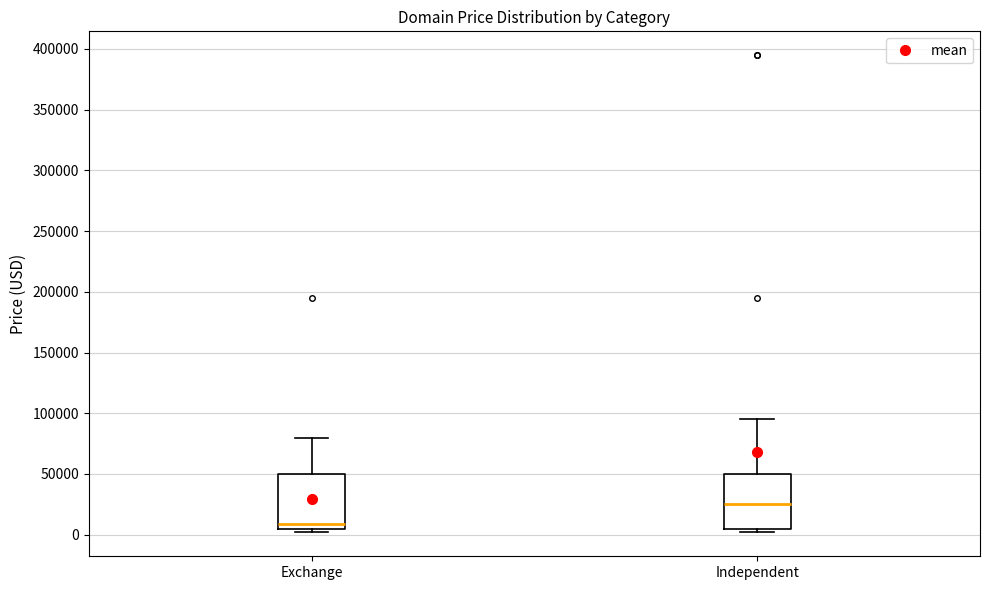

Which box's median line is the highest?

Independent